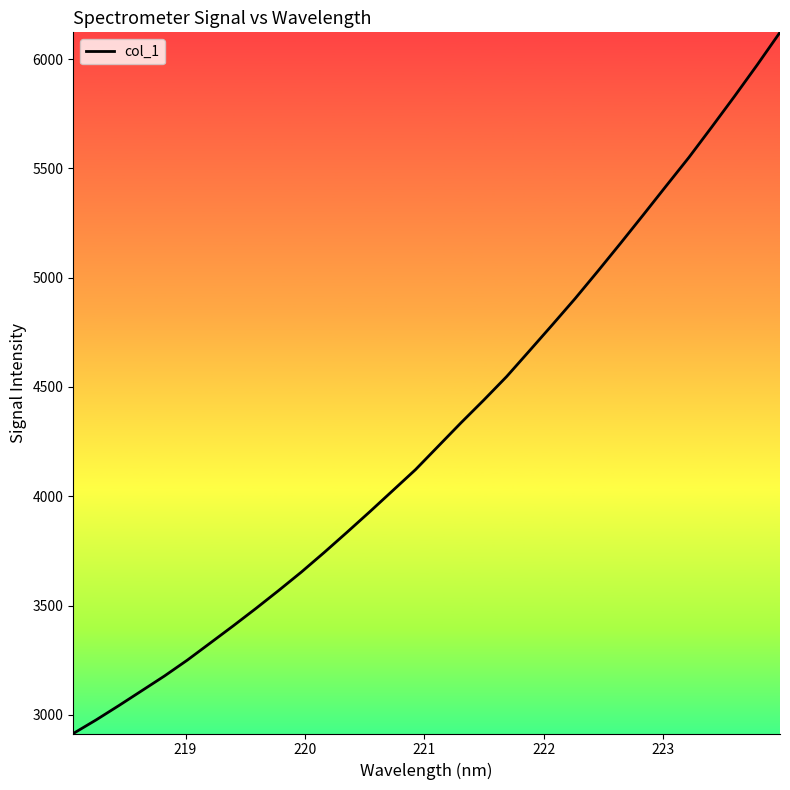

What is the greatest value displayed?

6122.5